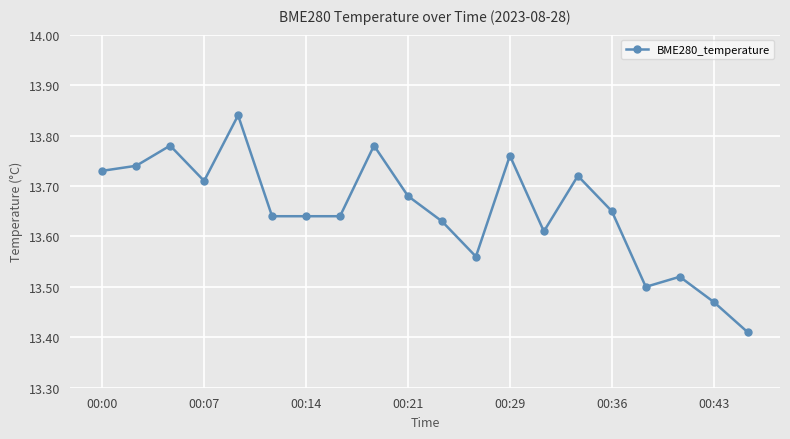

What is the difference between the maximum and minimum values?

0.4